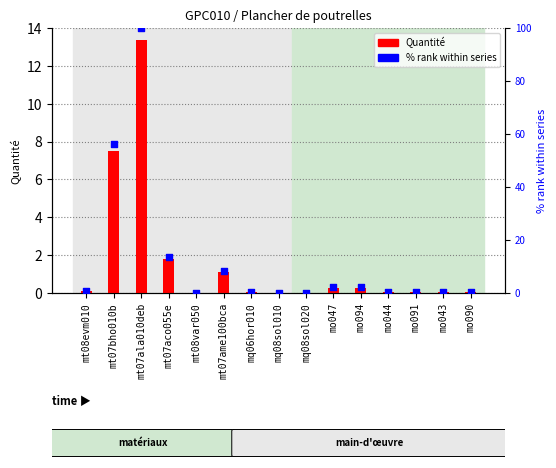

At how many categories does at least one series exceed 65?

1